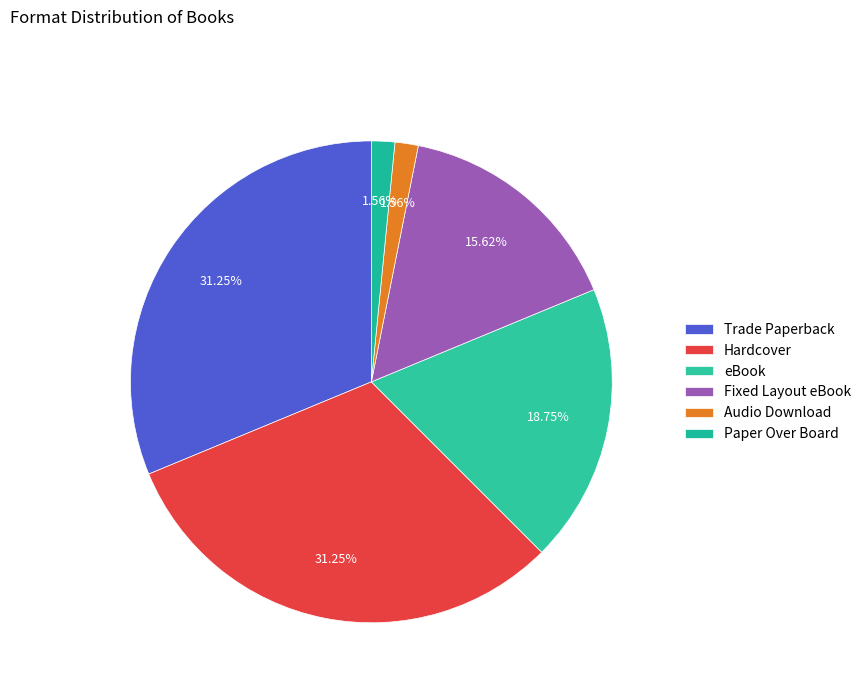

Combined, do Trade Paperback and Audio Download account for over 50%?

No